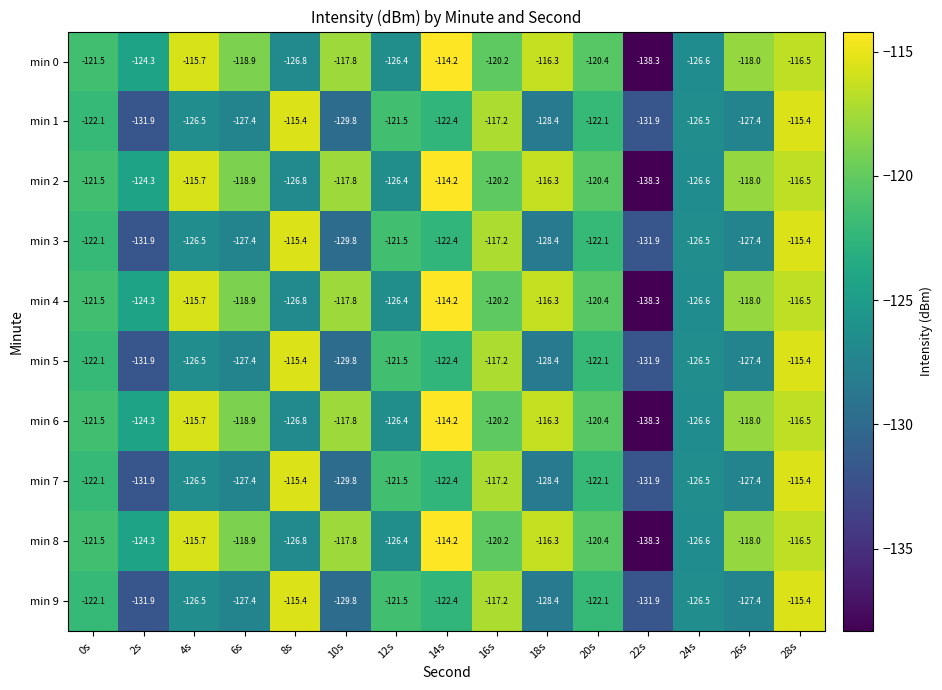

At which label does min 0 reach its peak?

14s